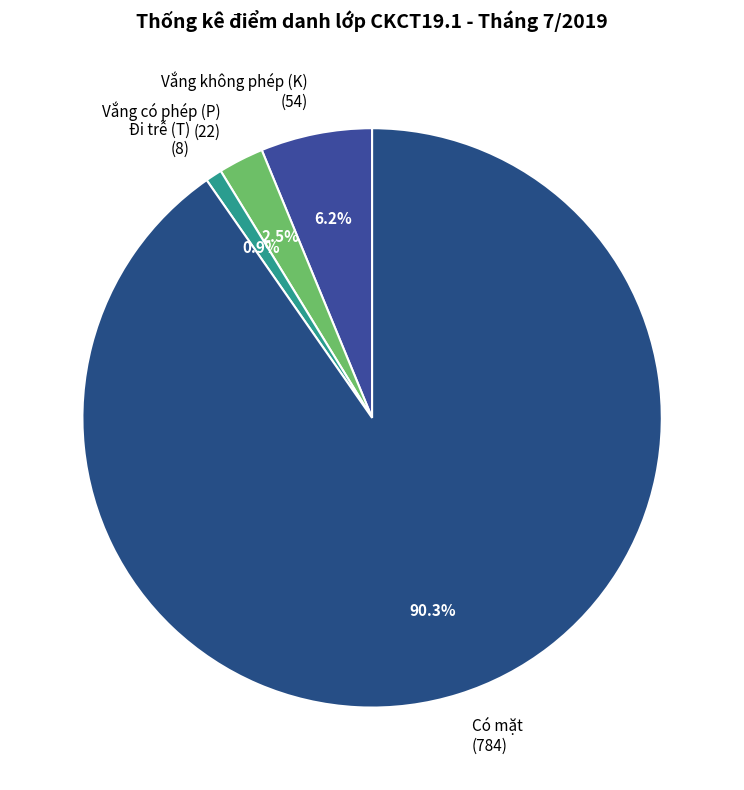

Which has a higher value, Có mặt (784) or Đi trễ (T) (8)?

Có mặt (784)